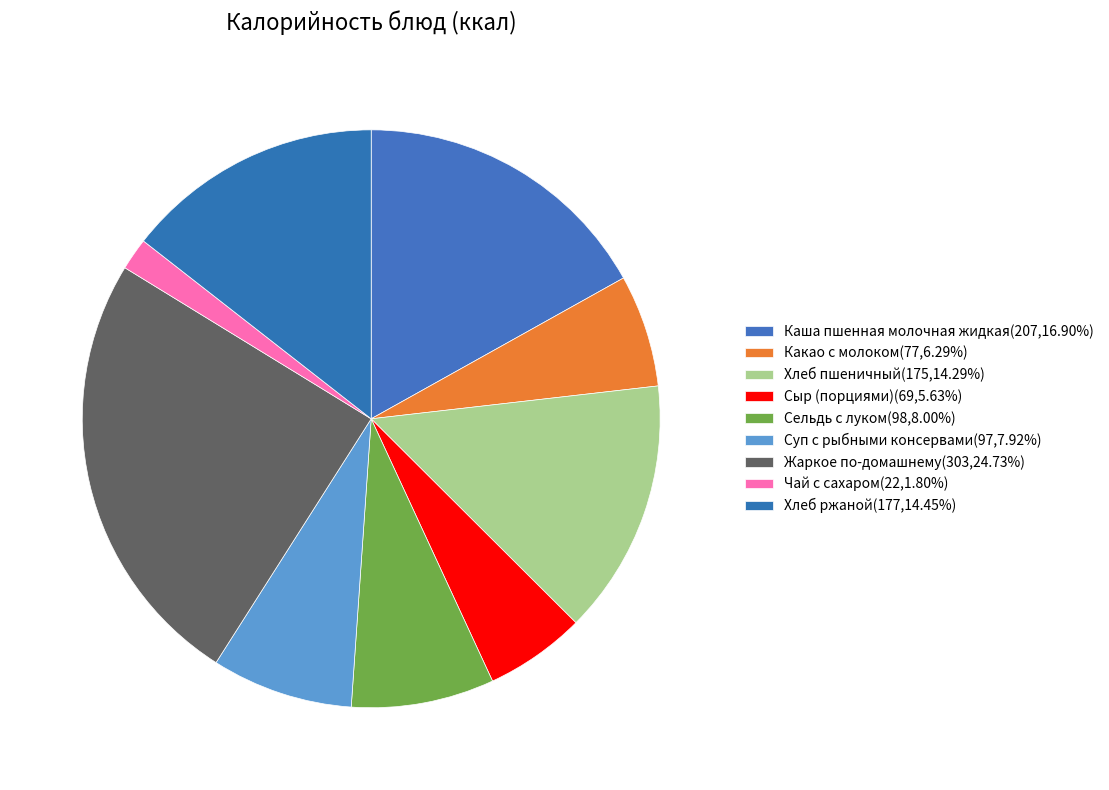

True or false: Жаркое по-домашнему accounts for 30% of the total.

False